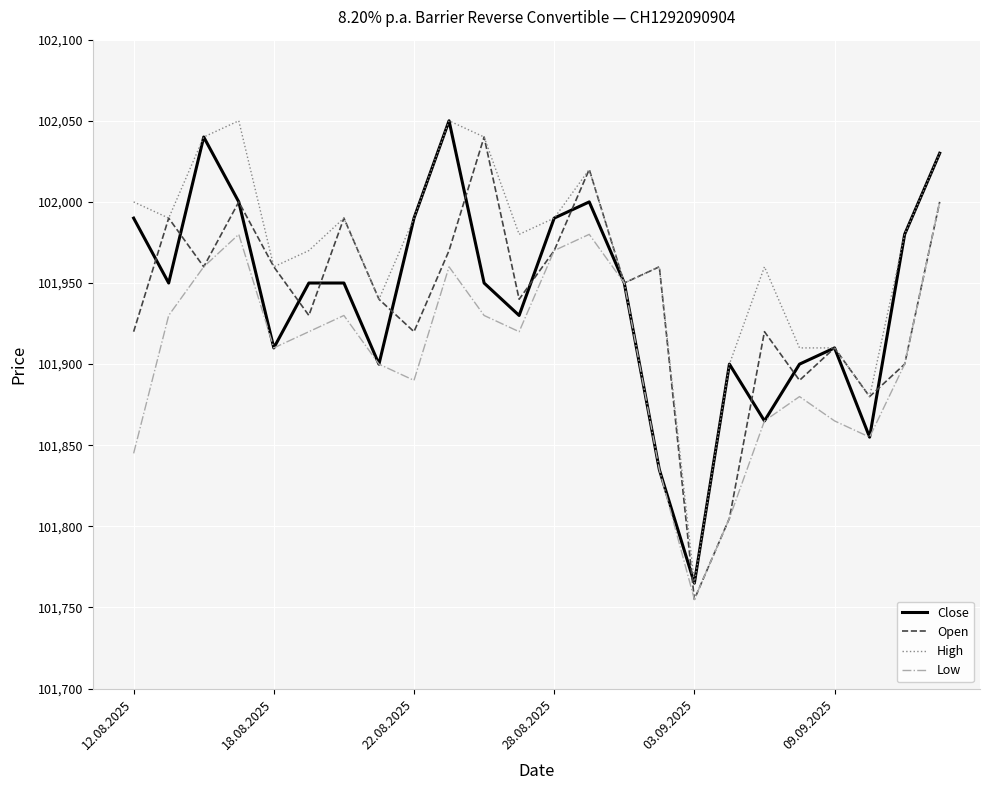

Which series has the largest total across all categories?

High